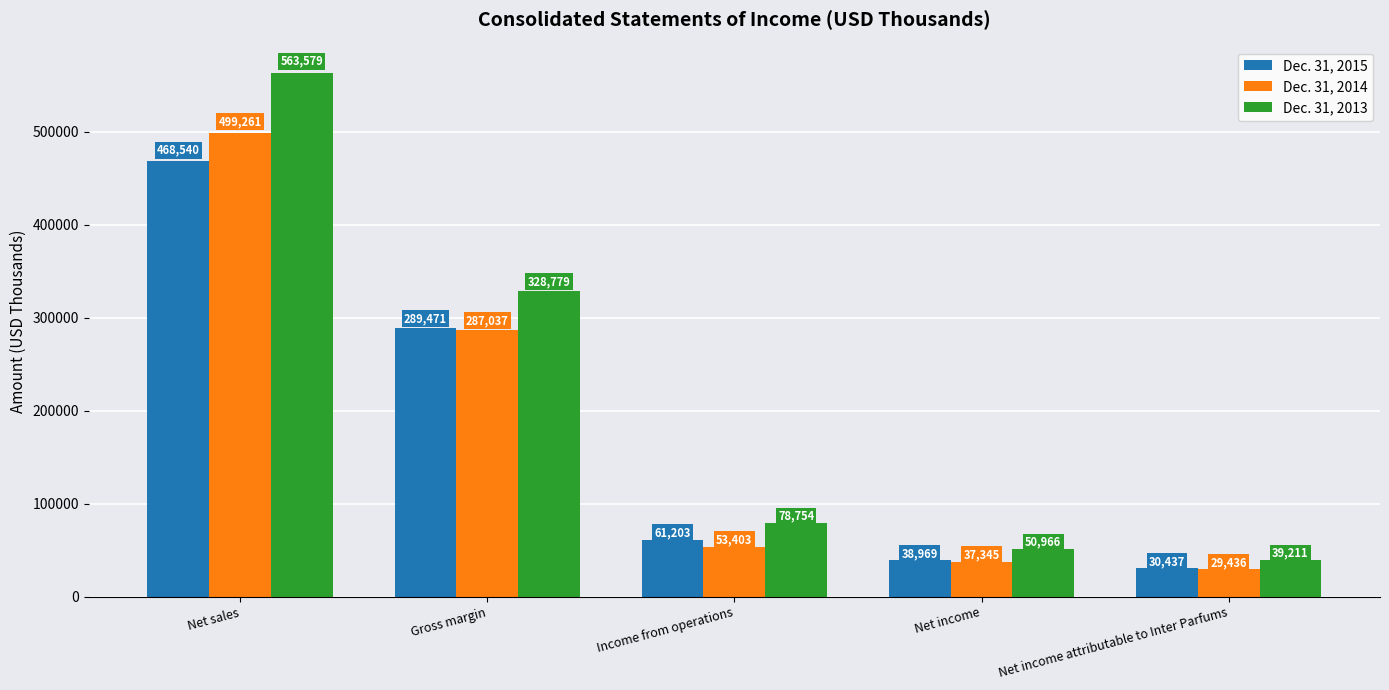

At which category is the sum across all series the highest?

Net sales